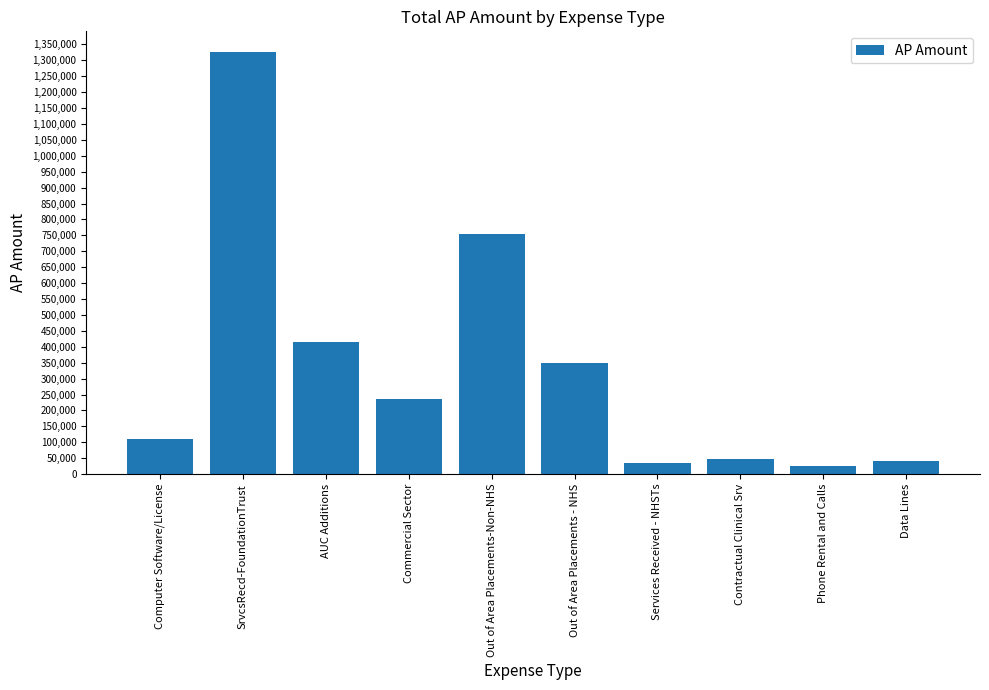

What is the average value?

334319.5